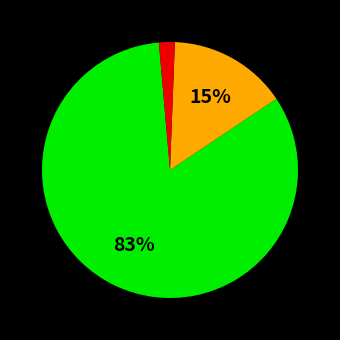

To the nearest percent, what is the difference between the largest and smallest slice percentages?

81%